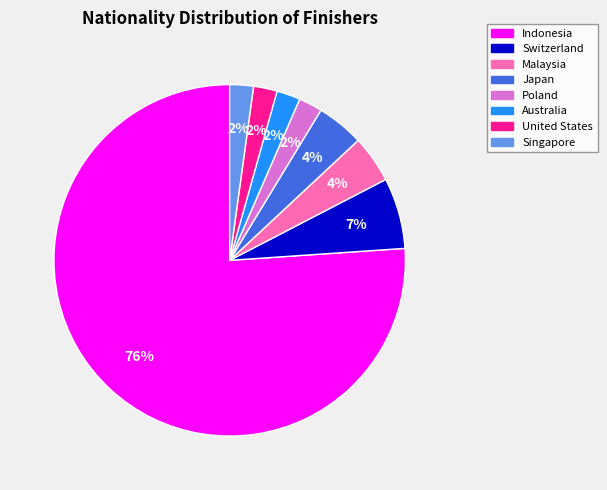

What is the ratio of the value at United States to the value at Japan?

0.5